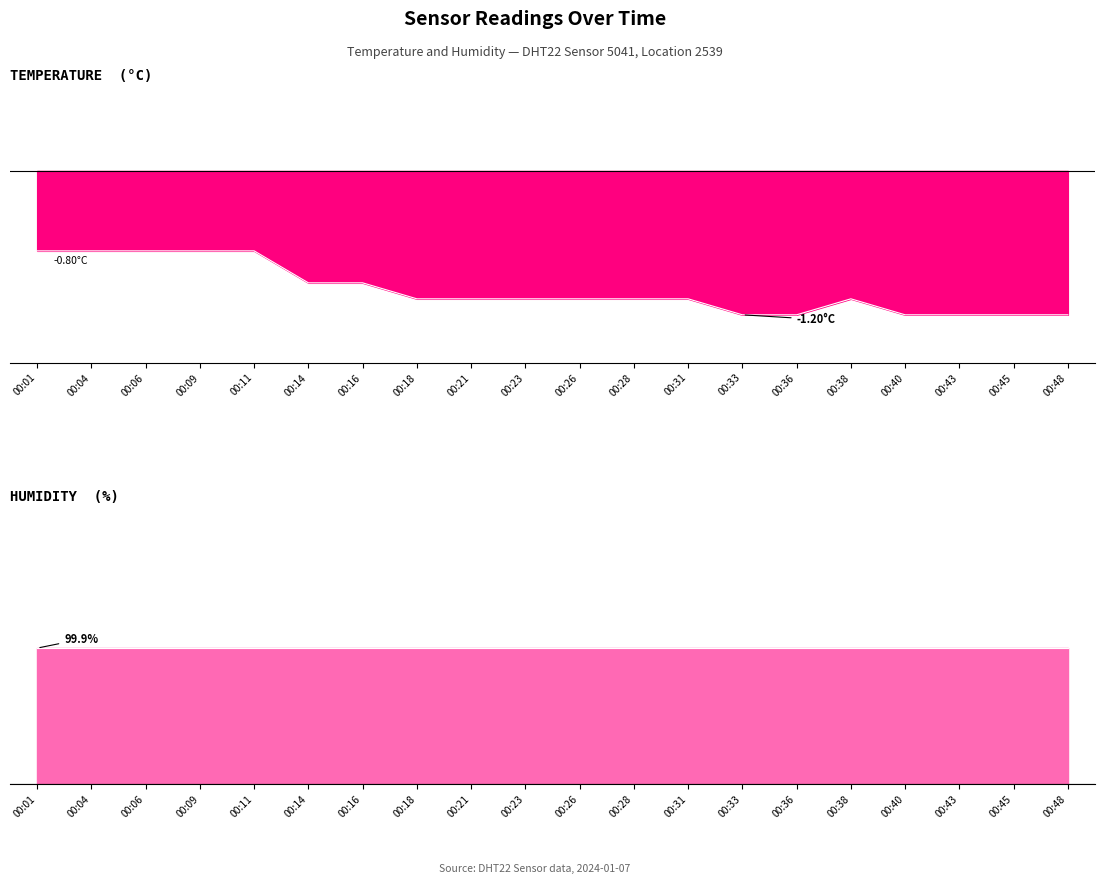

What is the approximate value at 00:31?

-0.8